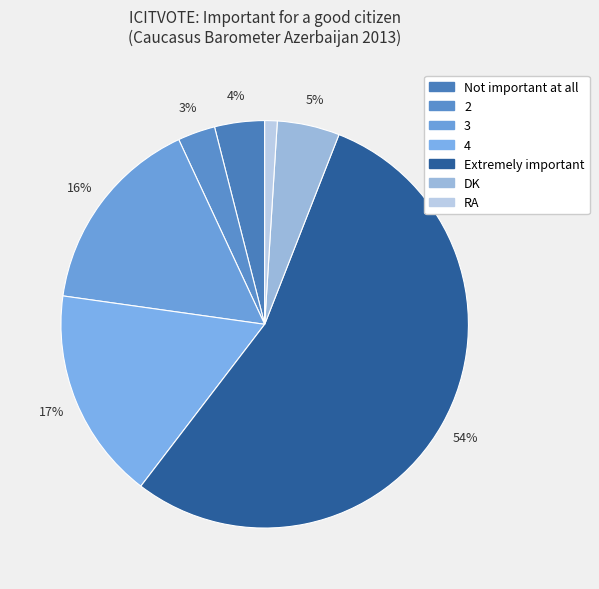

What is the ratio of the value at DK to the value at Extremely important?

0.1